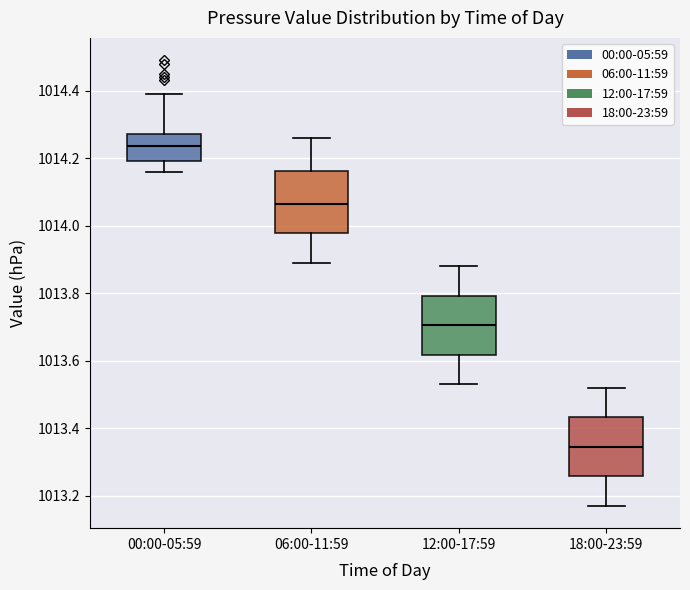

Where is the lower edge of the box for 12:00-17:59 on the y-axis? The values are not printed on the chart, so give them approximately, as read against the axis.

1013.62